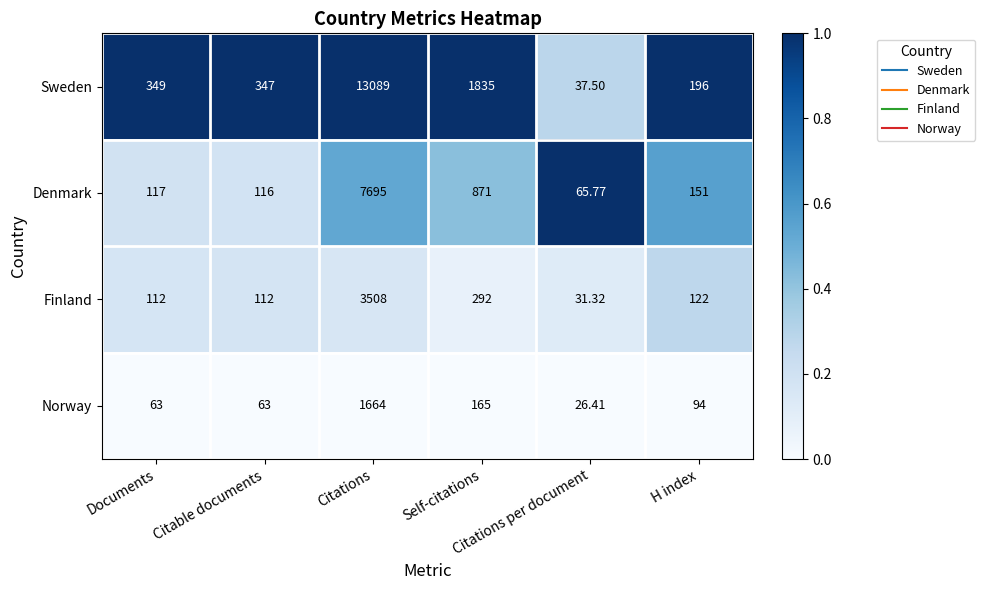

How many data points does each series have?

6